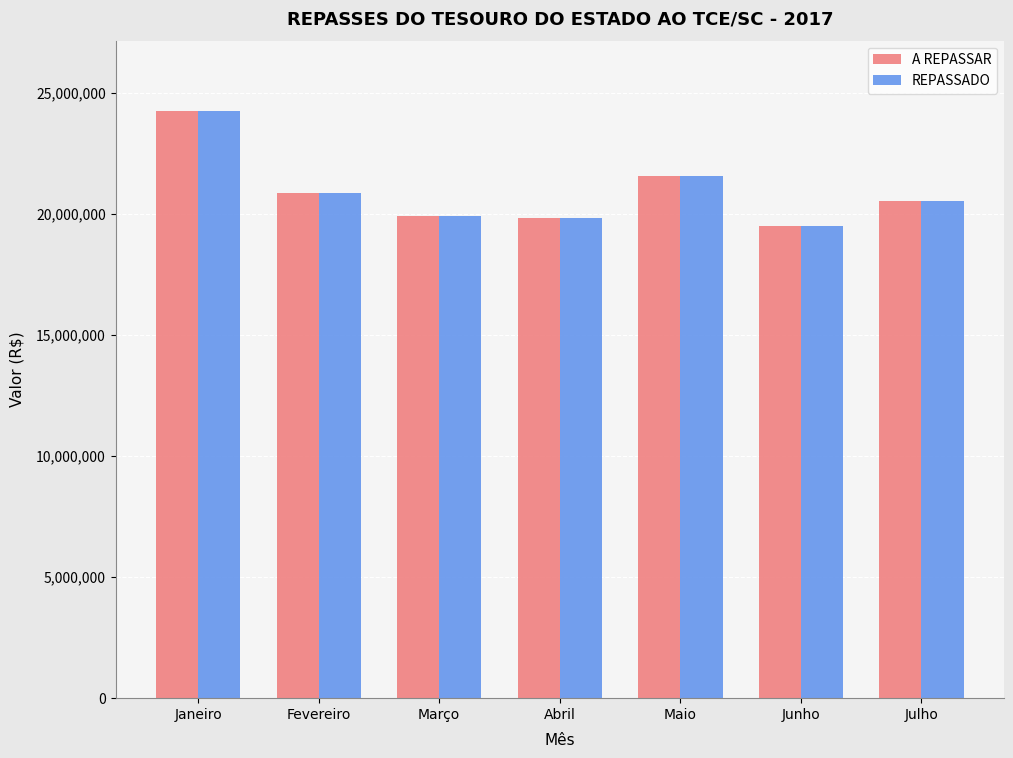

What is the difference between the second highest and minimum values in the REPASSADO series?

2063074.7